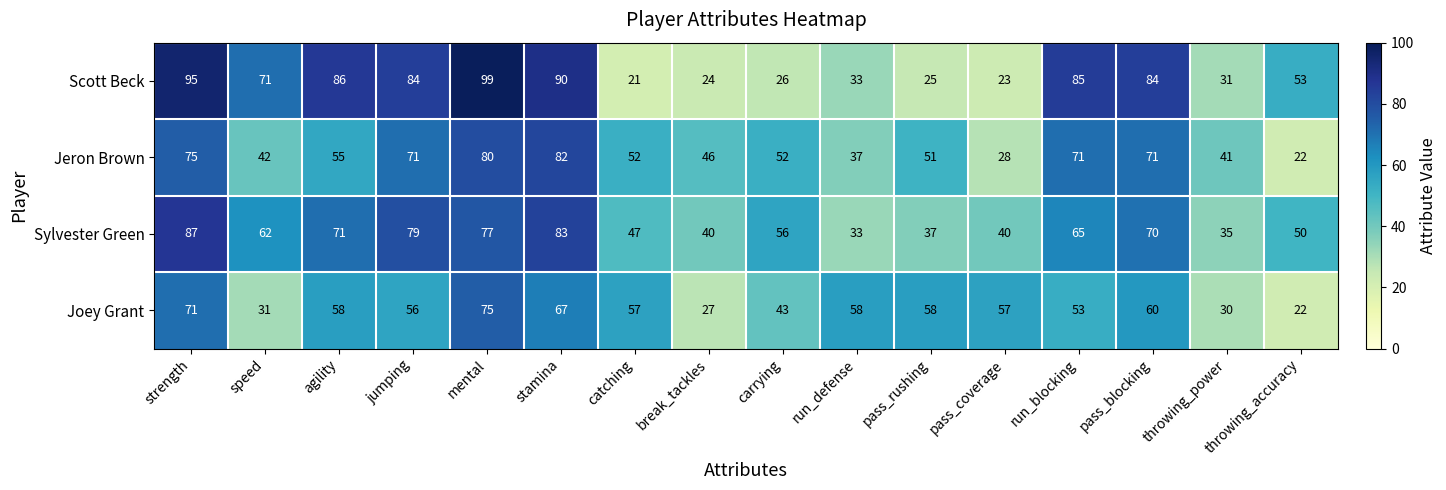

Between pass_rushing and throwing_accuracy, which series saw the biggest shift?

Joey Grant